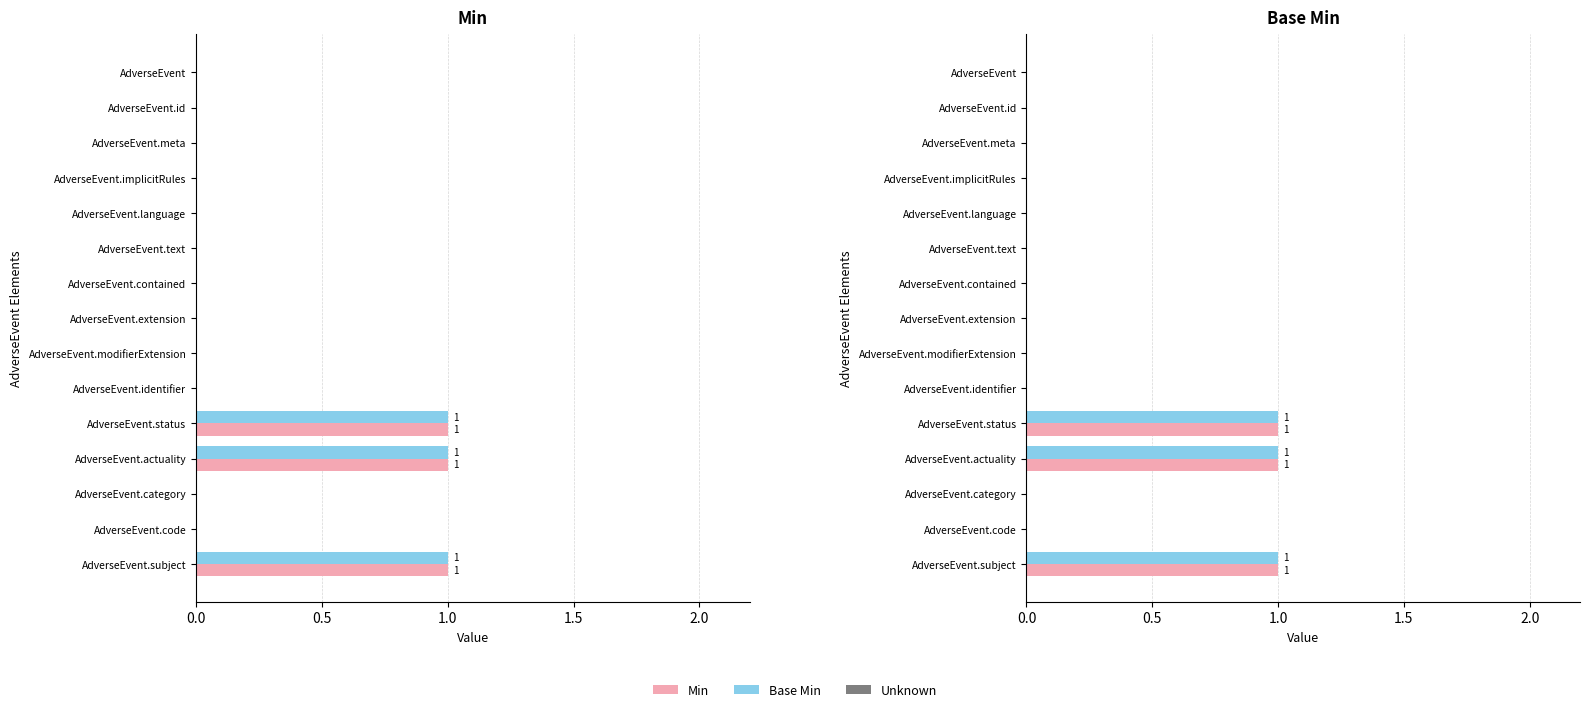

The value of Base Min at AdverseEvent.code is -1. True or false?

False